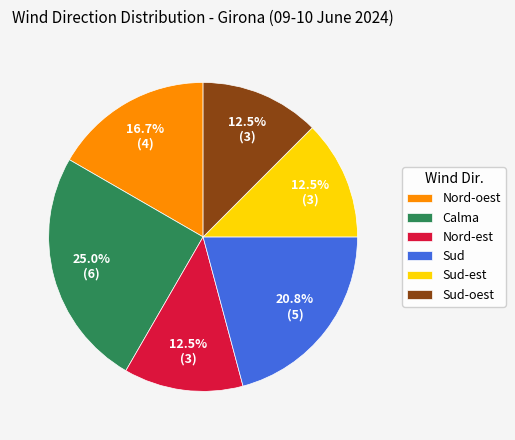

Is there a majority slice in this chart?

No